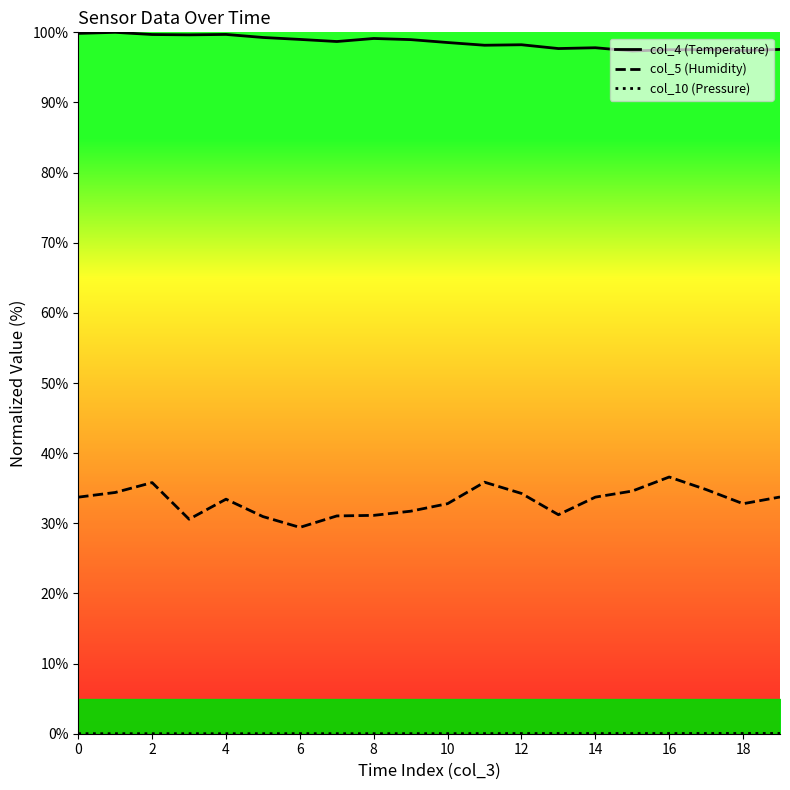

Reading left to right, what are all the values shown in this chart?

col_4 (Temperature): 99.9	100.0	99.7	99.6	99.7	99.3	99.0	98.7	99.1	99.0	98.5	98.2	98.2	97.7	97.8	97.3	97.5	97.5	97.4	97.6
col_5 (Humidity): 33.7	34.4	35.8	30.6	33.4	31.0	29.4	31.1	31.1	31.7	32.8	35.9	34.3	31.2	33.7	34.6	36.6	34.8	32.8	33.8
col_10 (Pressure): 0.0	0.0	0.0	0.0	0.0	0.0	0.0	0.0	0.0	0.0	0.0	0.0	0.0	0.0	0.0	0.0	0.0	0.0	0.0	0.0